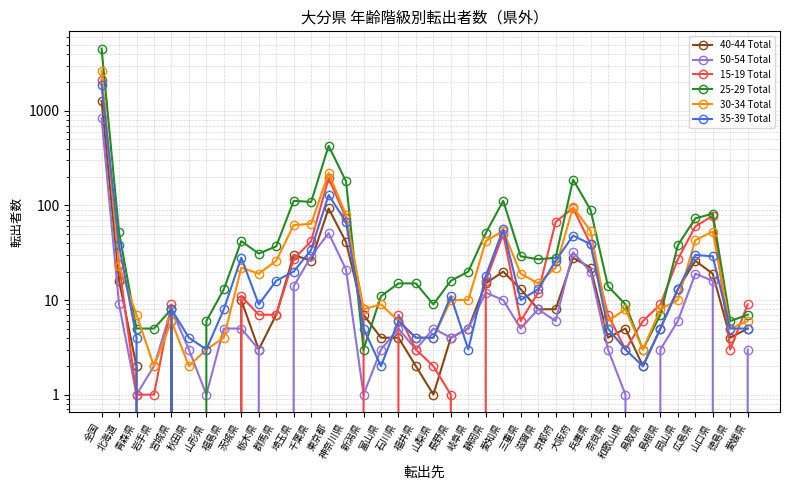

True or false: 15-19 Total has a value of 12 at 広島県.

False